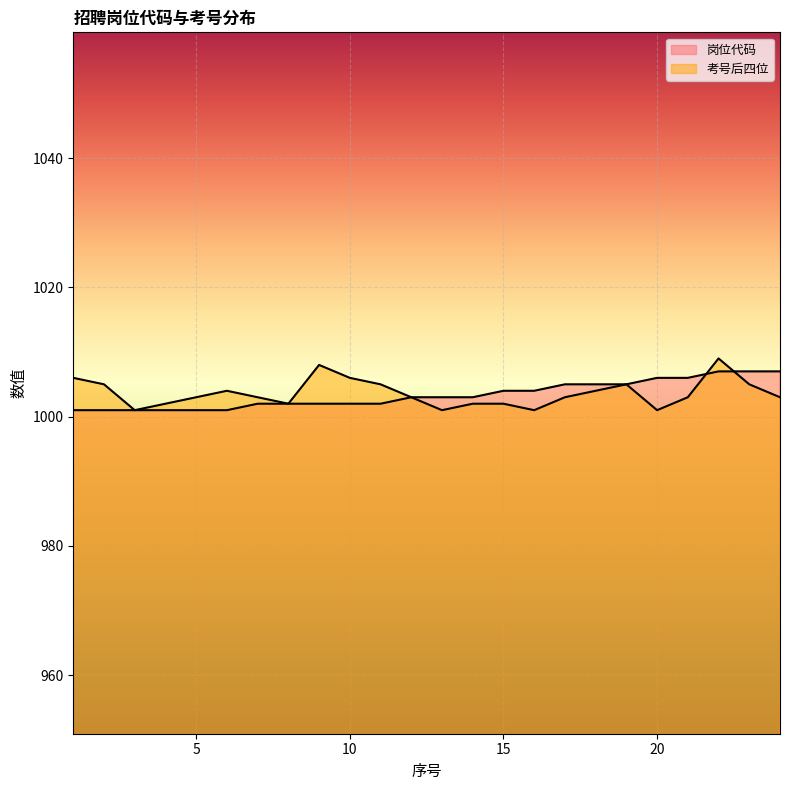

List the series in order of their overall mean, highest first.

考号后四位, 岗位代码